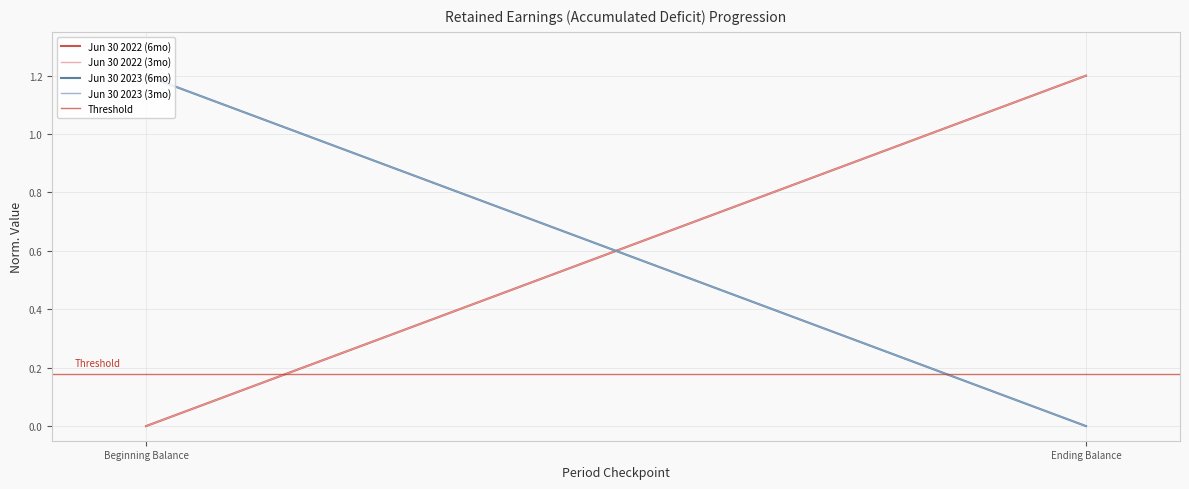

What is the label of the 1st point from the left?

Beginning Balance